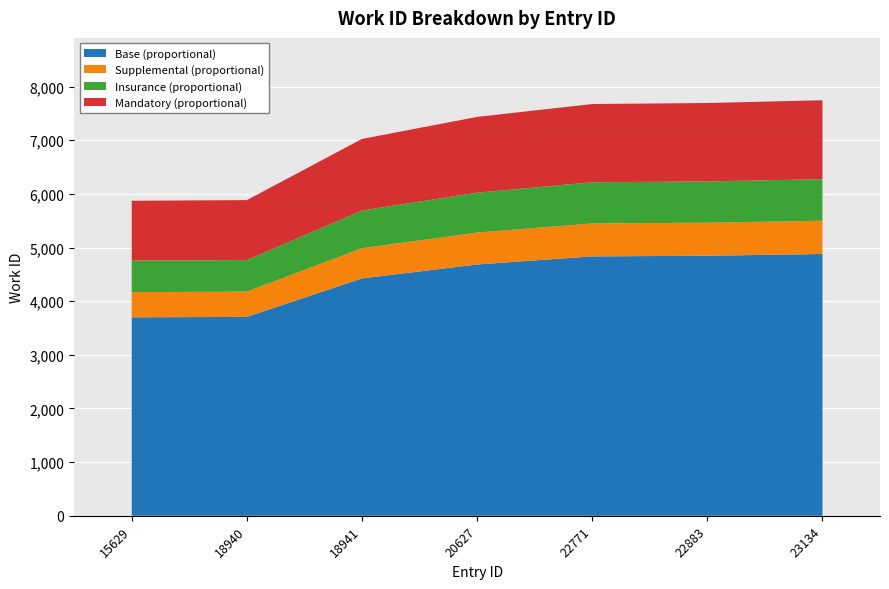

Reading left to right, what are all the values shown in this chart?

15629=5873	18940=5885	18941=7025	20627=7436	22771=7676	22883=7695	23134=7747